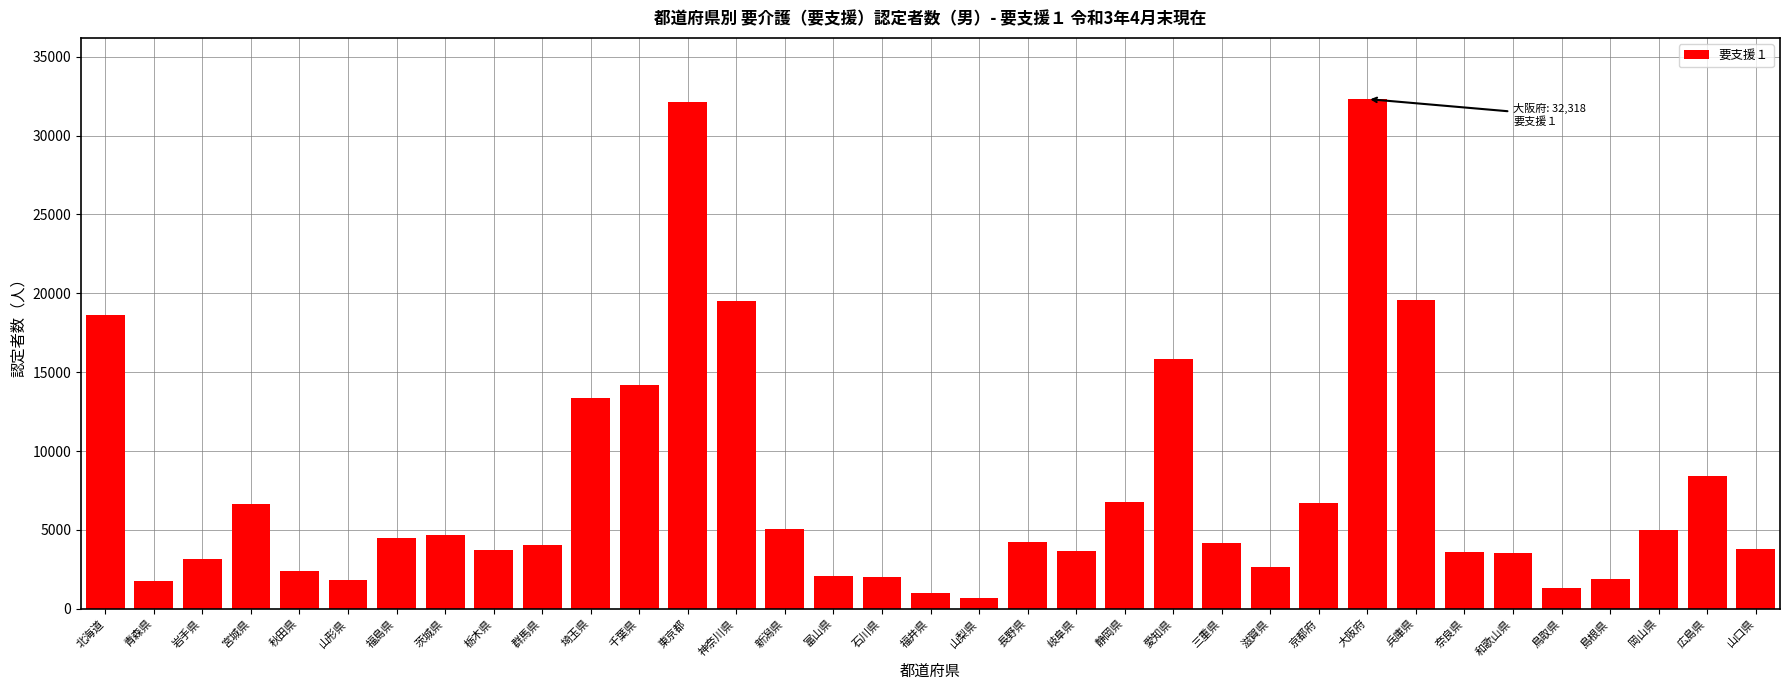

What is the ratio of the value at 岐阜県 to the value at 島根県?

1.9